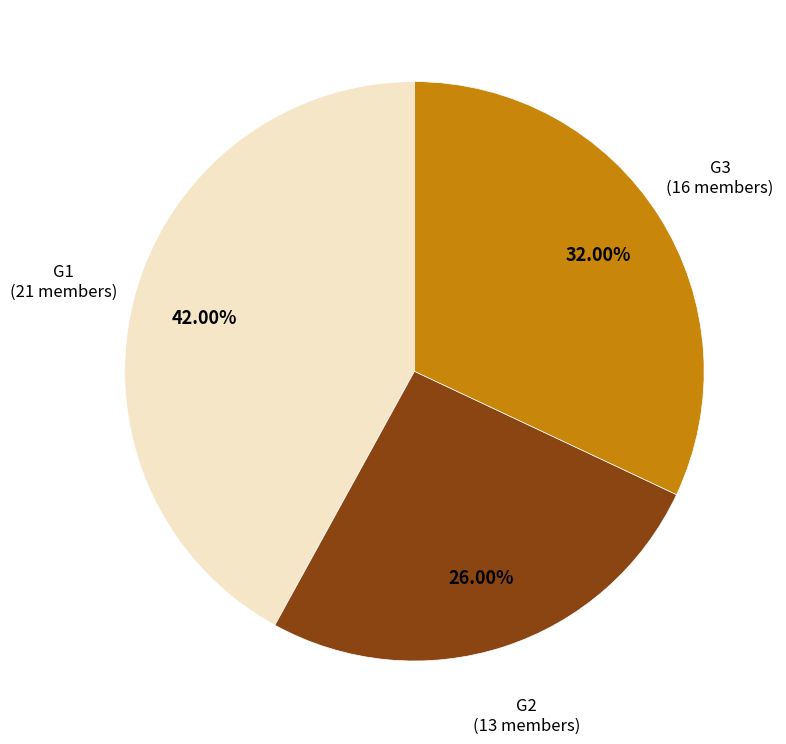

Is there a majority slice in this chart?

No